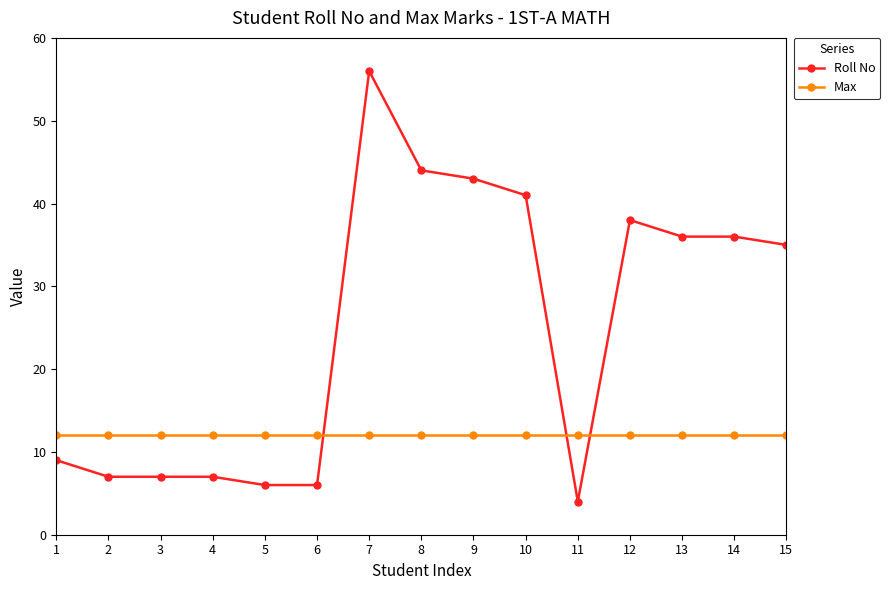

True or false: Roll No has more than 1 interior local peaks.

True